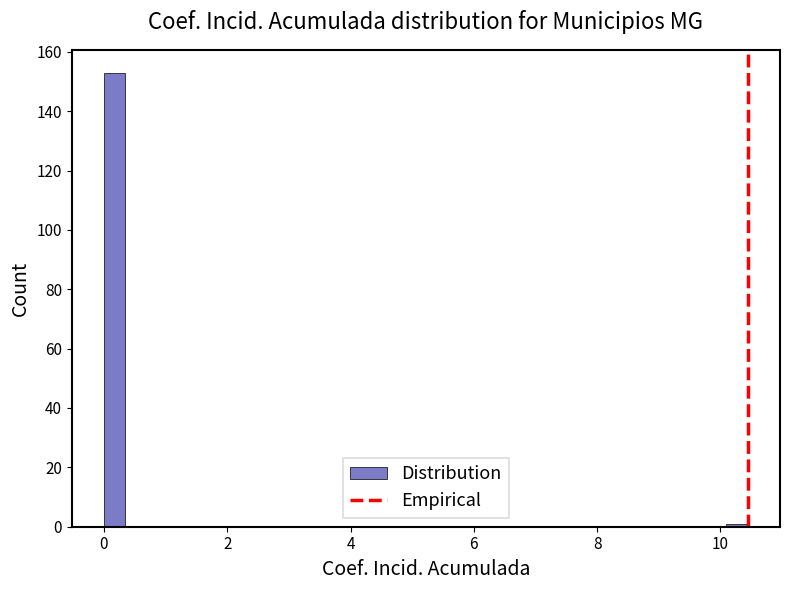

Read against the x-axis, roughly where is the centre of the tallest bar?

0.2